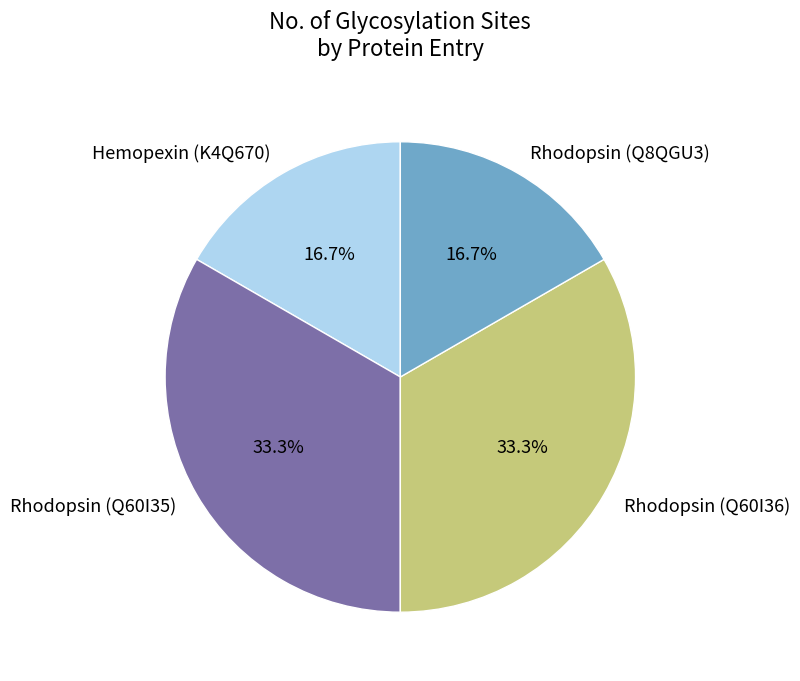

What percentage do Rhodopsin (Q8QGU3) and Rhodopsin (Q60I36) together represent?

50.0%